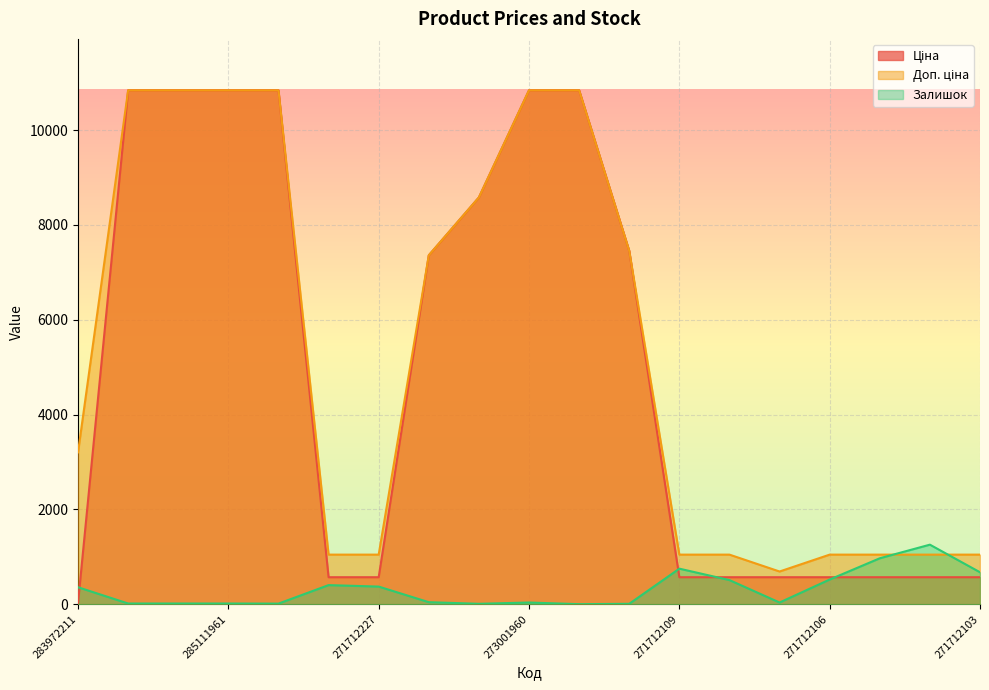

What is the difference between the maximum and minimum values in the Залишок series?

1255.0